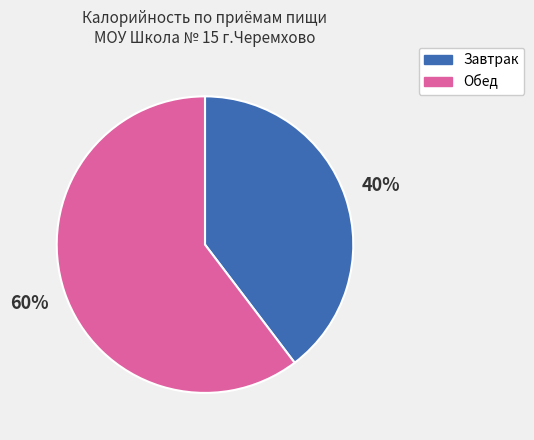

Does any single category account for the majority?

Yes